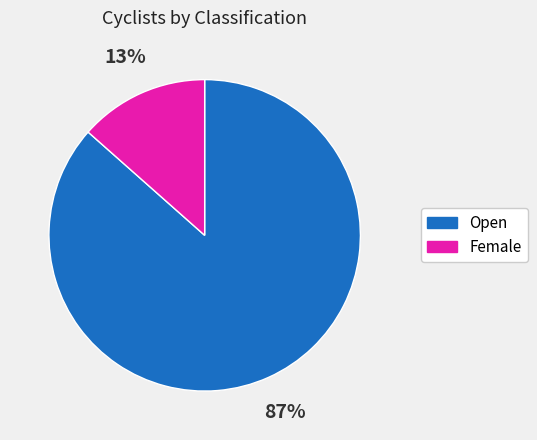

The Female slice represents 13% of the pie. True or false?

True